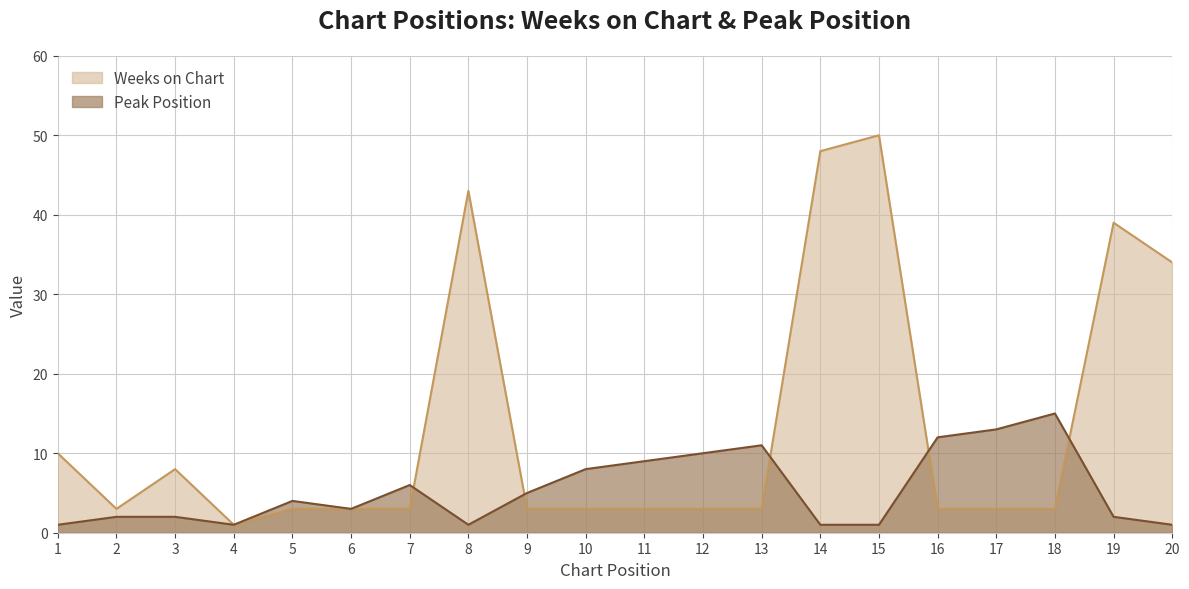

Which has a higher value, 15 or 7?

15